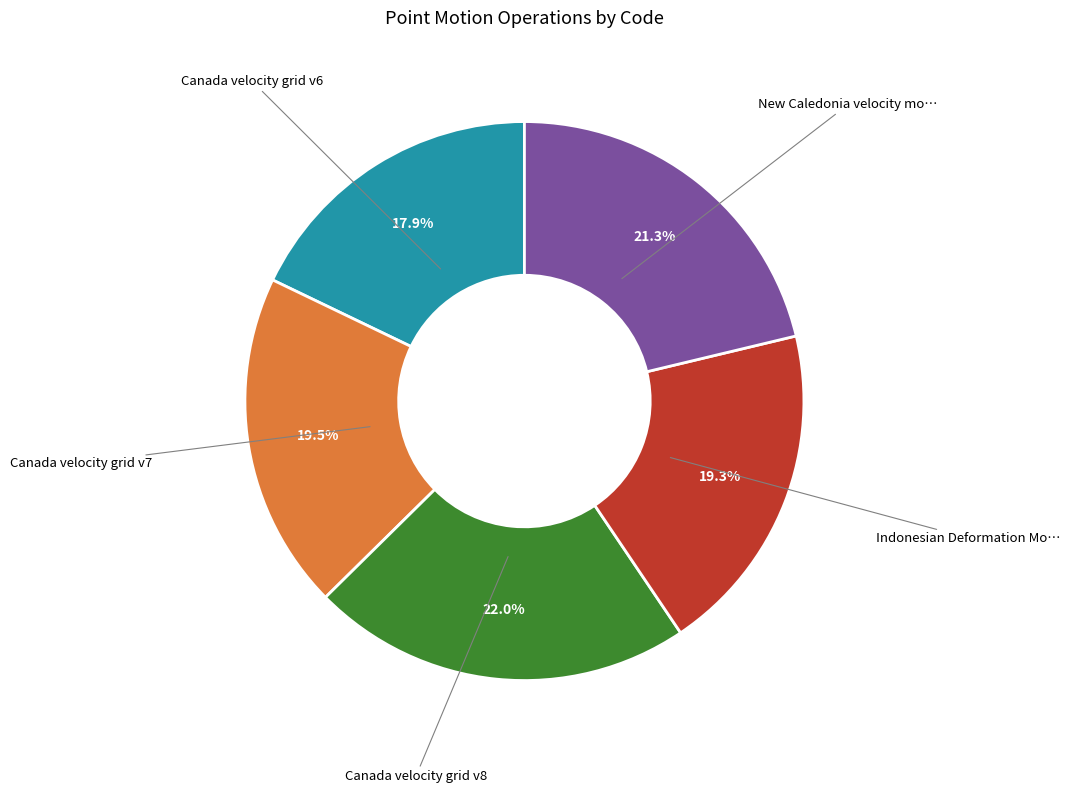

Is there a majority slice in this chart?

No